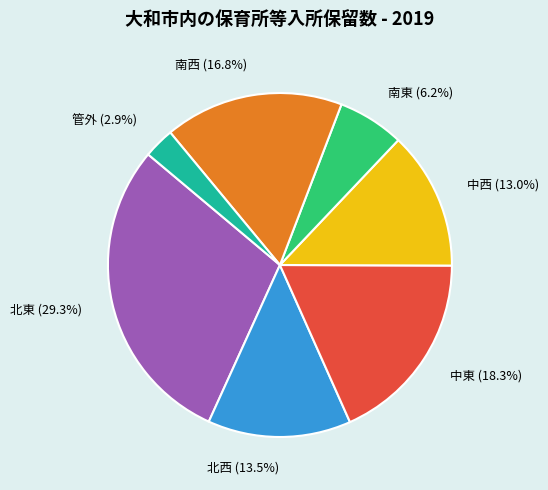

The 北東 slice represents 29% of the pie. True or false?

True